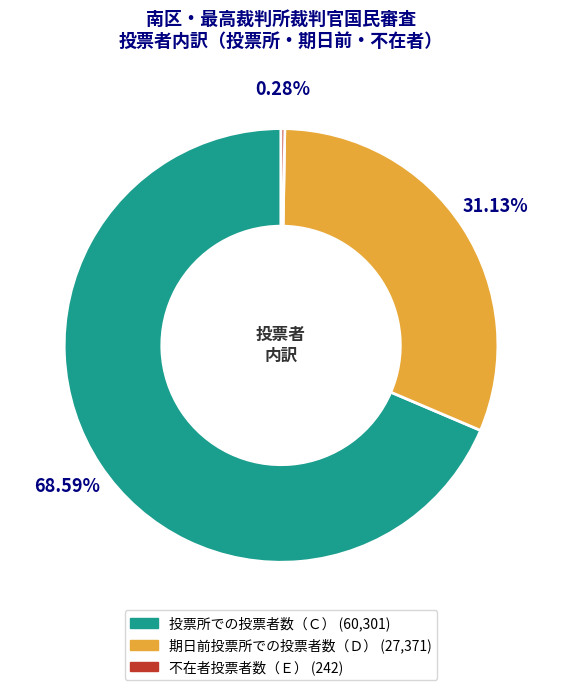

Does any single category account for the majority?

Yes